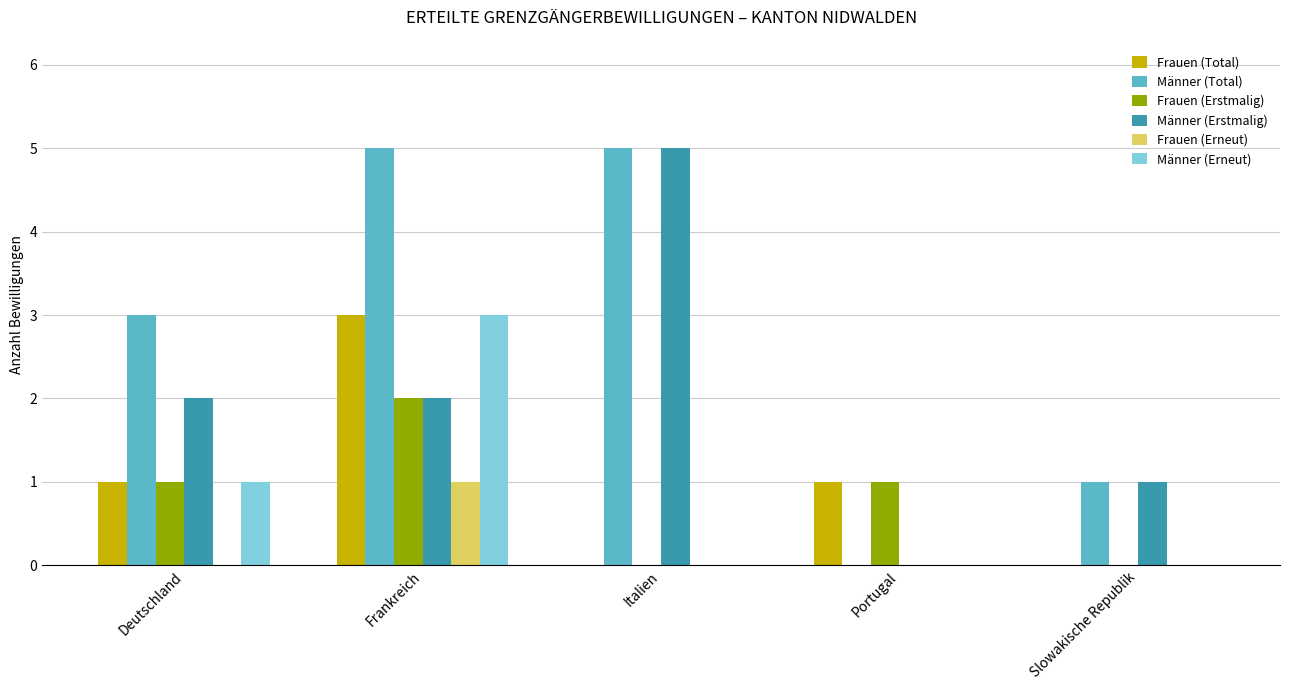

What are all the series names shown in the legend?

Frauen (Total), Männer (Total), Frauen (Erstmalig), Männer (Erstmalig), Frauen (Erneut), Männer (Erneut)